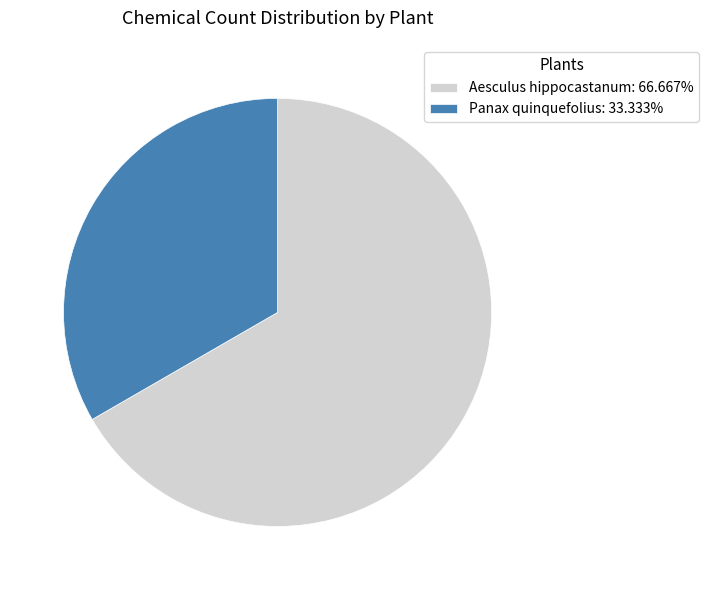

True or false: Panax quinquefolius accounts for 44% of the total.

False